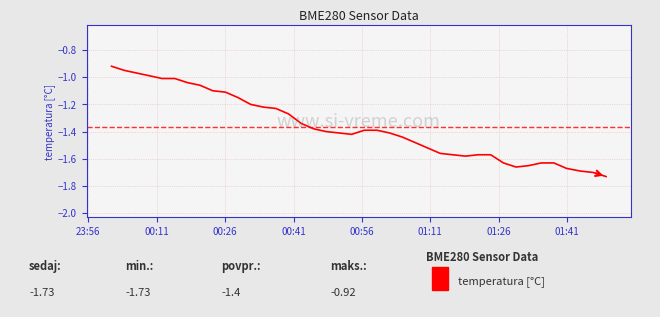

What is the difference between the maximum and minimum values?

0.8